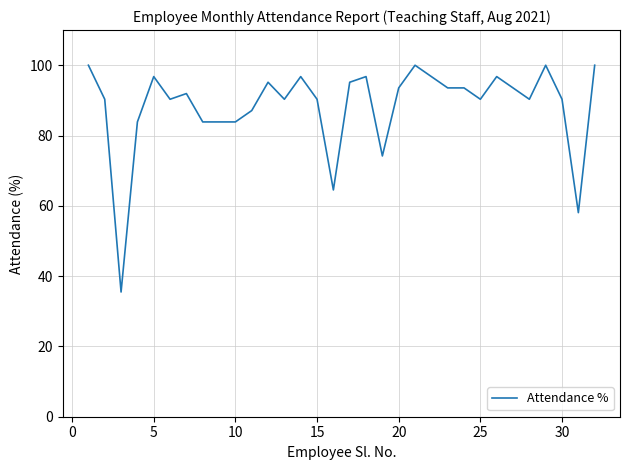

What is the maximum value shown in the chart?

100.0